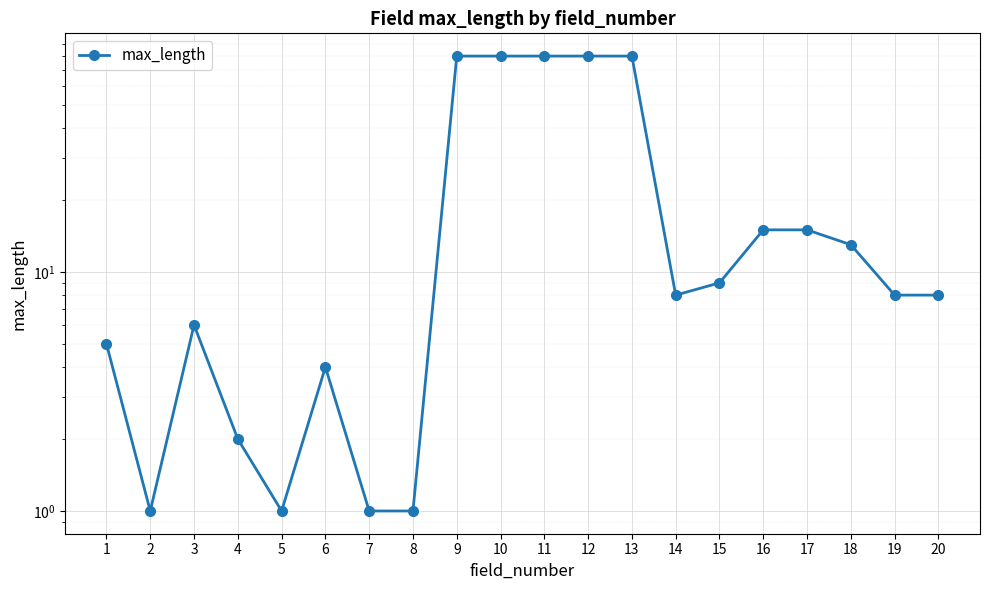

What is the difference between the values at 14 and 11?

72